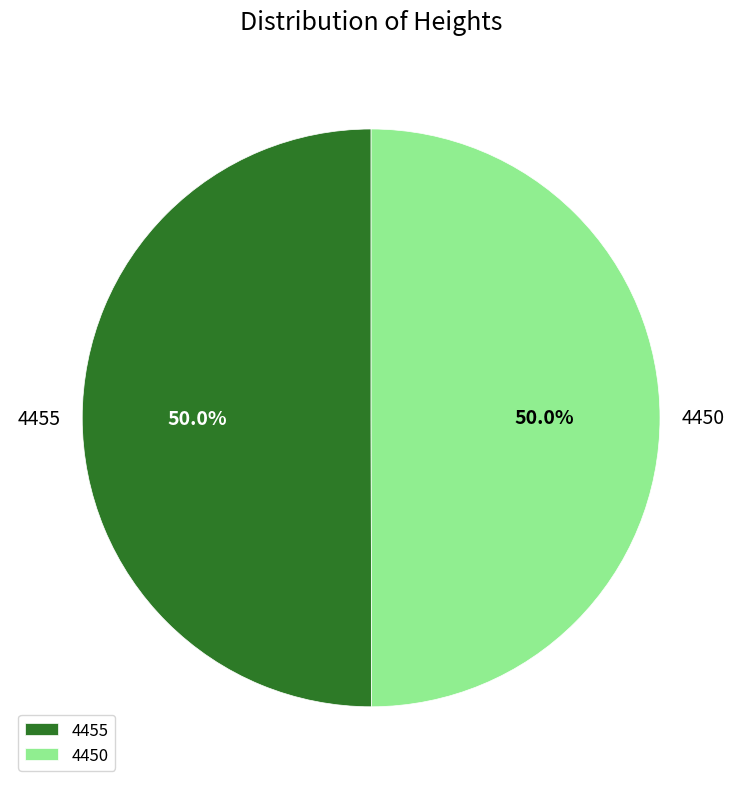

What portion of the pie excludes 4450?

50.0%